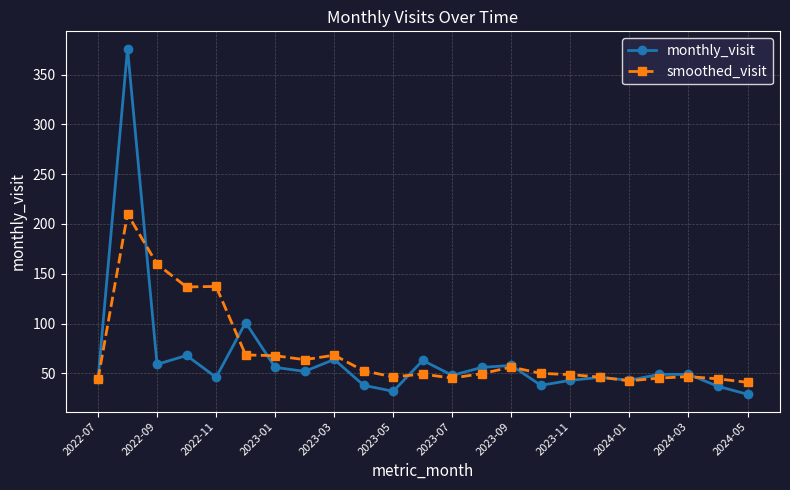

What is the average value of the smoothed_visit series?

70.5